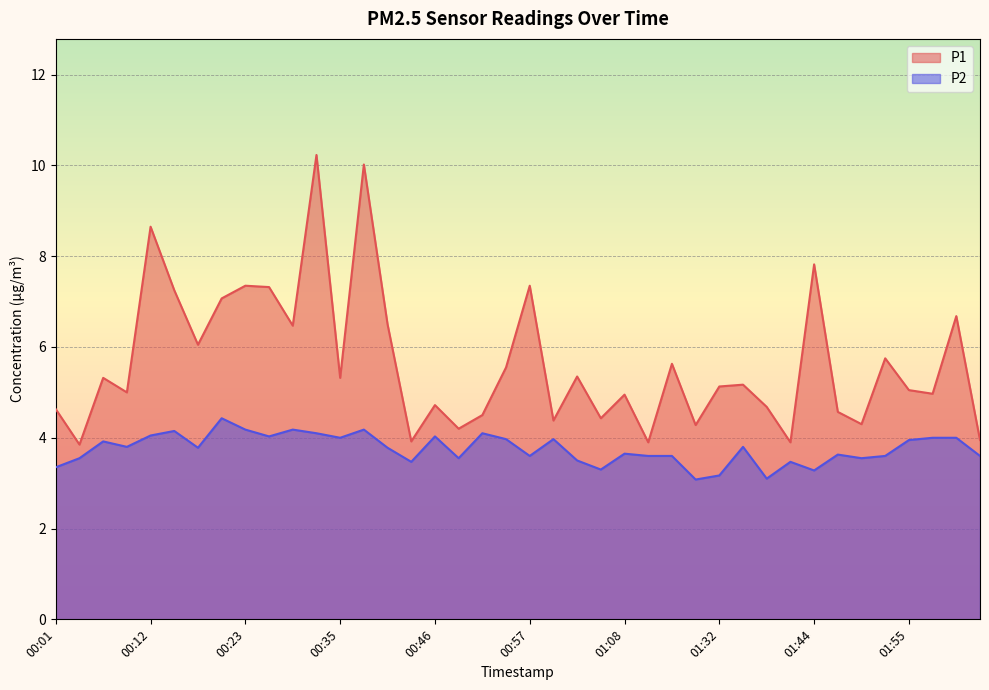

Where is the first local minimum for P1?

00:04